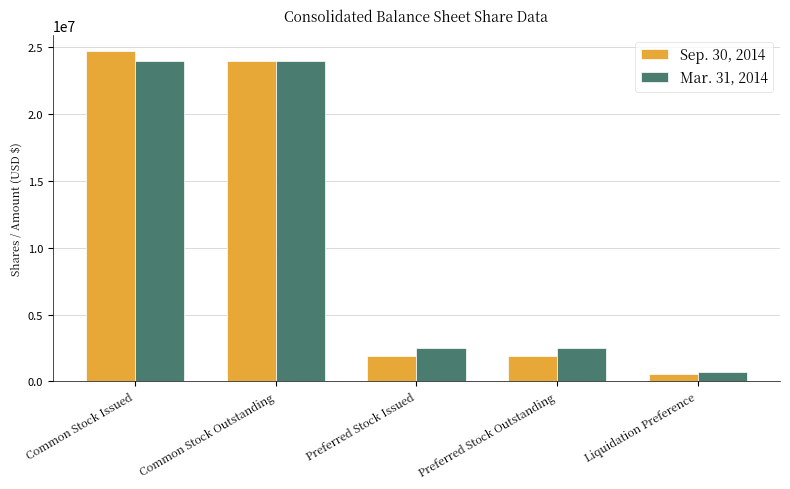

What is the value of the Mar. 31, 2014 bar at the 2nd from the left?

23951004